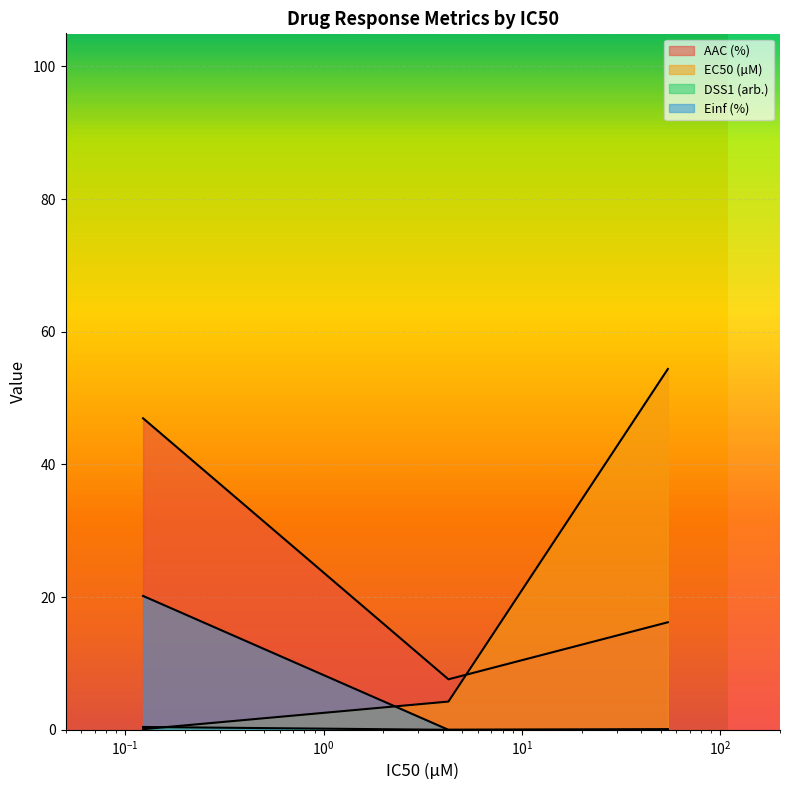

Is the value of AAC (%) at GDSC1000 rep 1 greater than the value of Einf (%) at GDSC1000 rep 2?

Yes